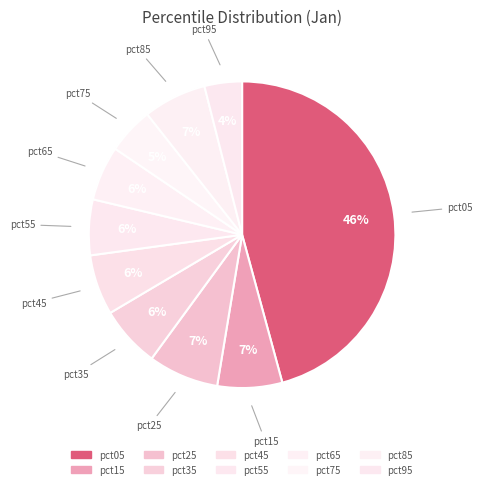

Which has a higher value, pct35 or pct15?

pct15